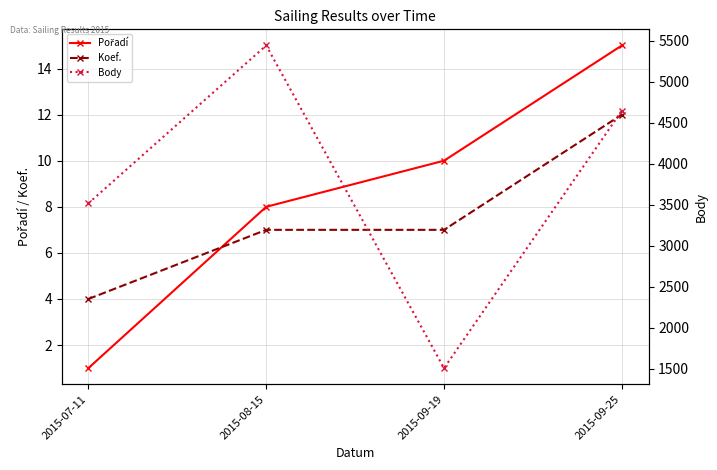

List the labels in order of Pořadí value, largest first.

2015-09-25, 2015-09-19, 2015-08-15, 2015-07-11